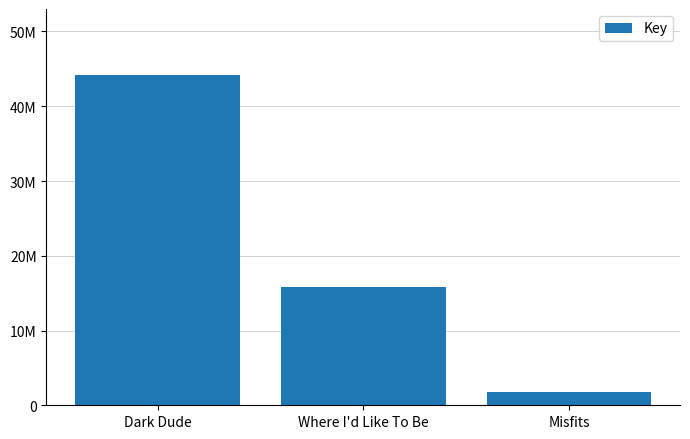

What is the ratio of the value at Where I'd Like To Be to the value at Misfits?

8.7